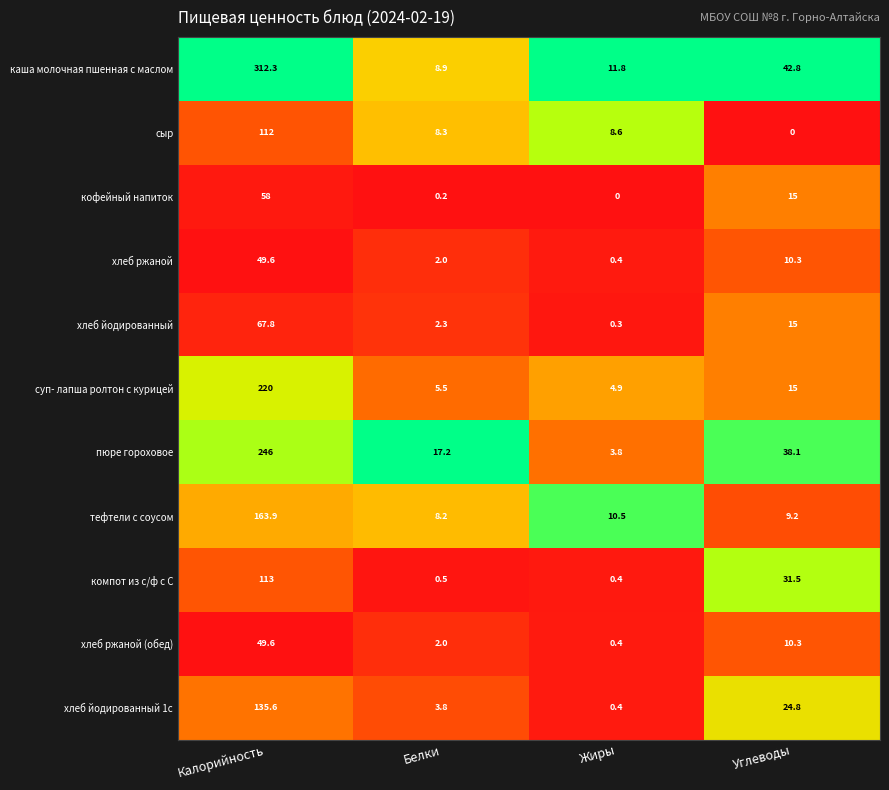

At which label does сыр first exceed 8?

Калорийность